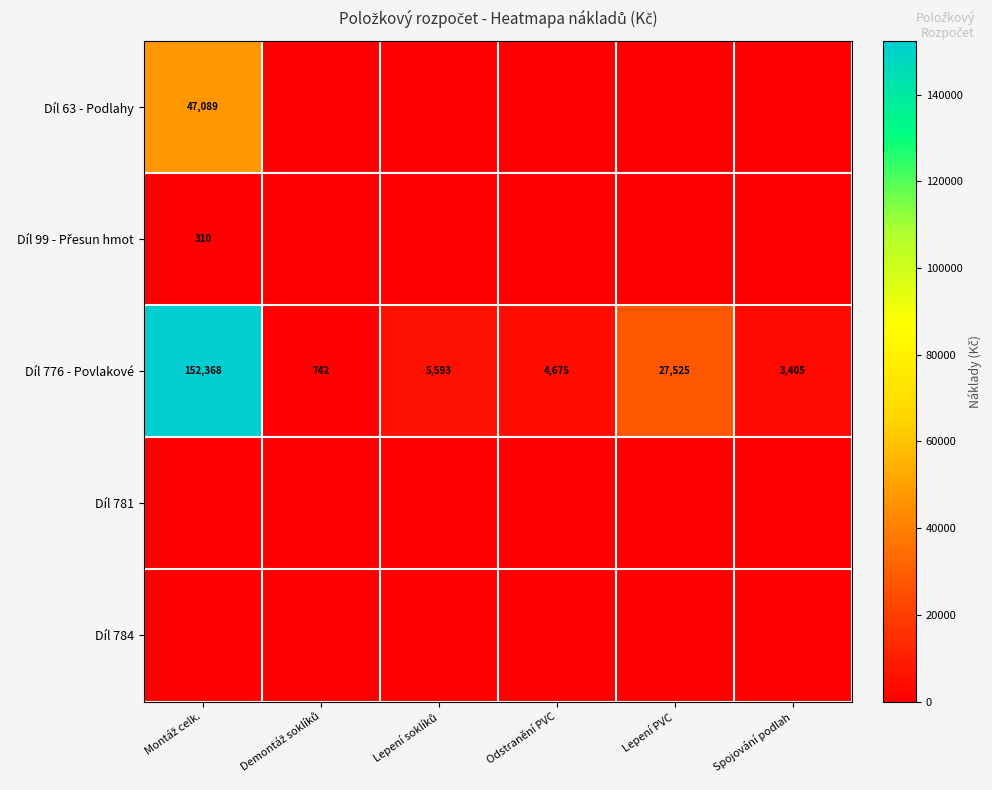

What is the average value of the Díl 776 - Povlakové series?

32385